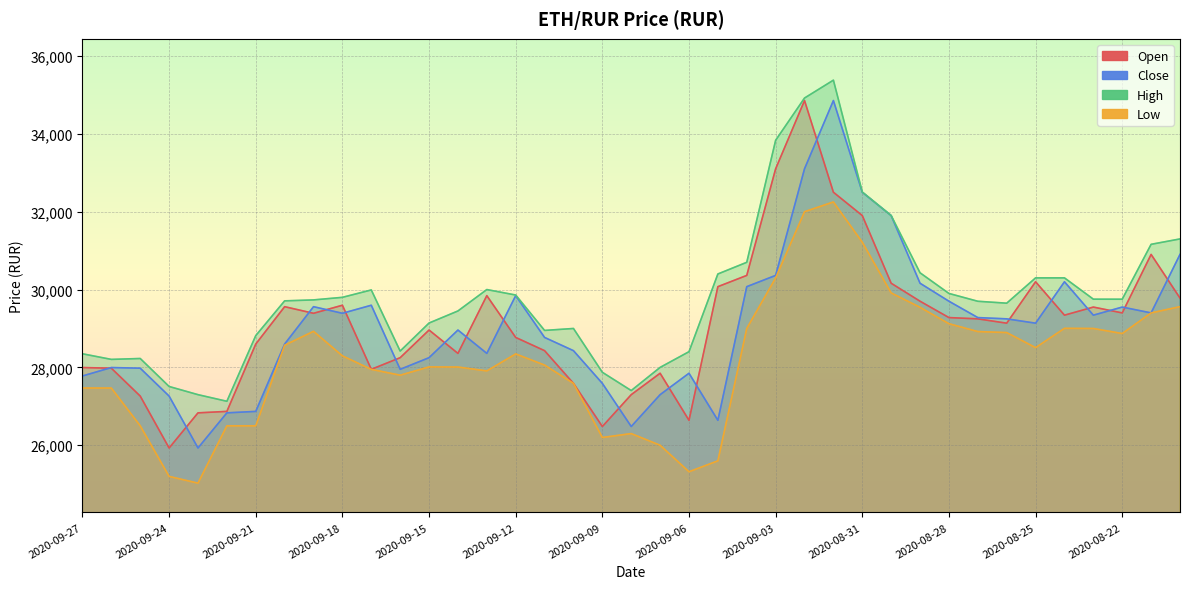

Which series has the largest range (max minus min)?

Open